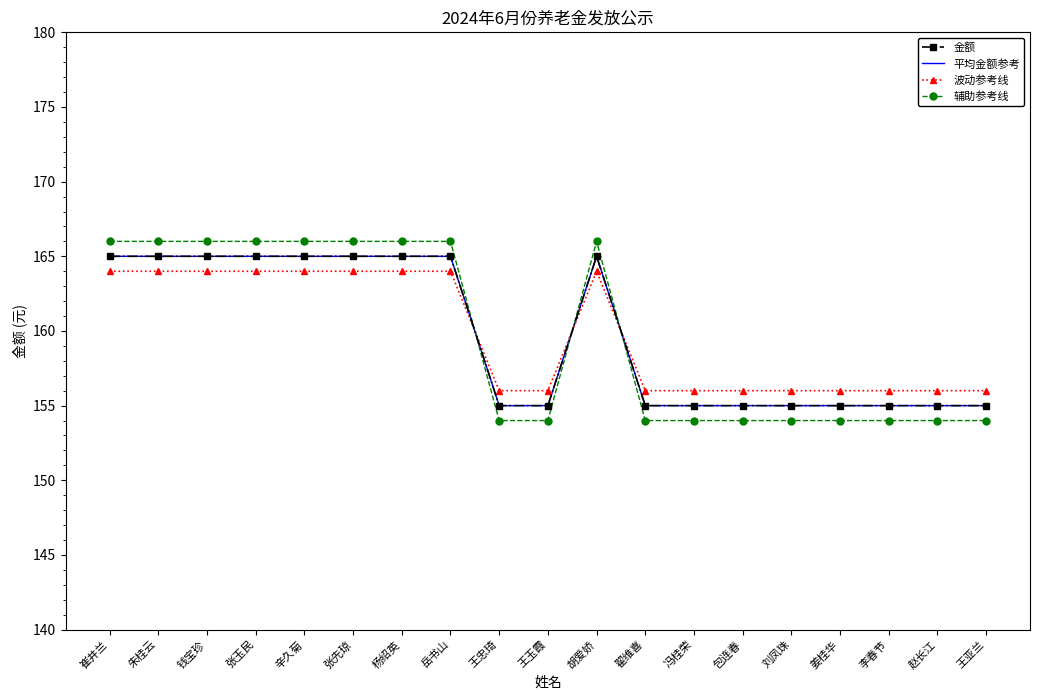

Reading left to right, extract all data points from this chart.

金额: 165	165	165	165	165	165	165	165	155	155	165	155	155	155	155	155	155	155	155
平均金额参考: 165	165	165	165	165	165	165	165	155	155	165	155	155	155	155	155	155	155	155
波动参考线: 164	164	164	164	164	164	164	164	156	156	164	156	156	156	156	156	156	156	156
辅助参考线: 166	166	166	166	166	166	166	166	154	154	166	154	154	154	154	154	154	154	154